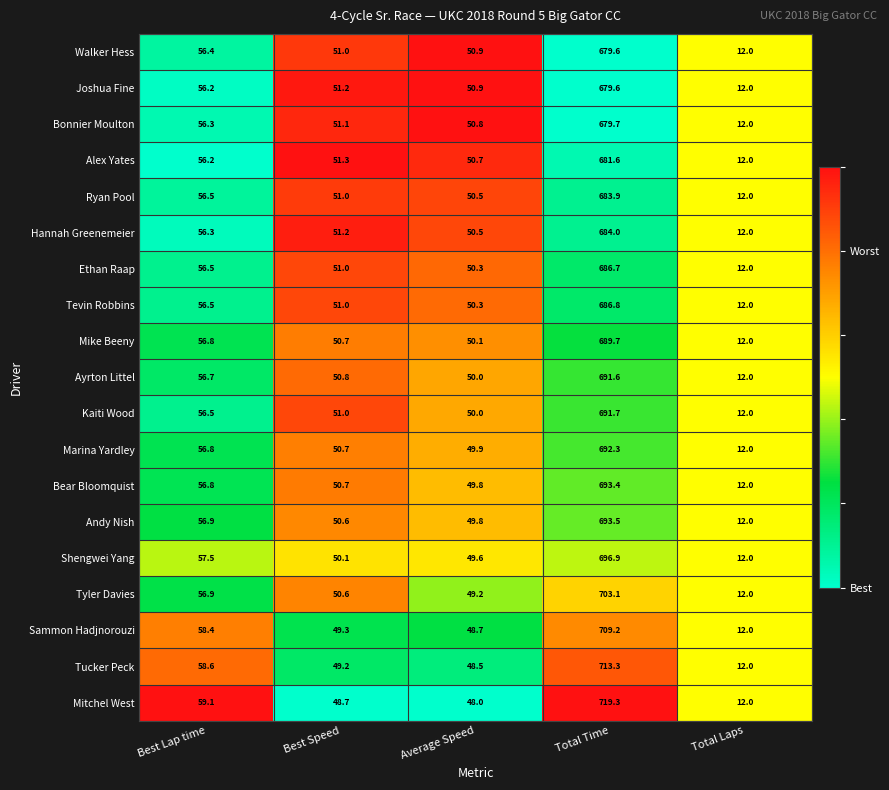

Which series has the largest total across all categories?

Mitchel West